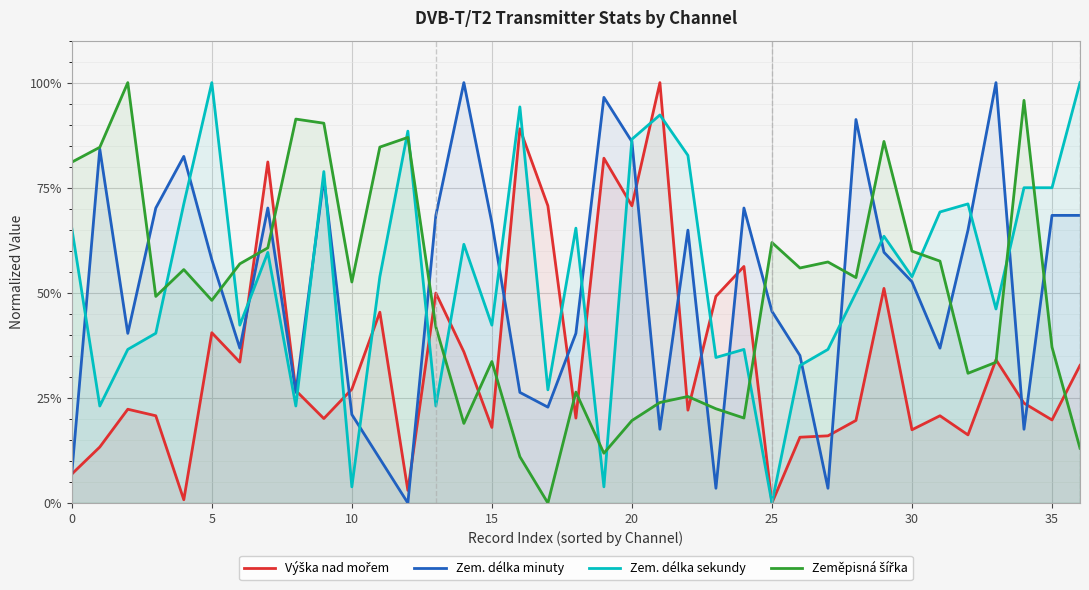

What are all the series names shown in the legend?

Výška nad mořem, Zem. délka minuty, Zem. délka sekundy, Zeměpisná šířka